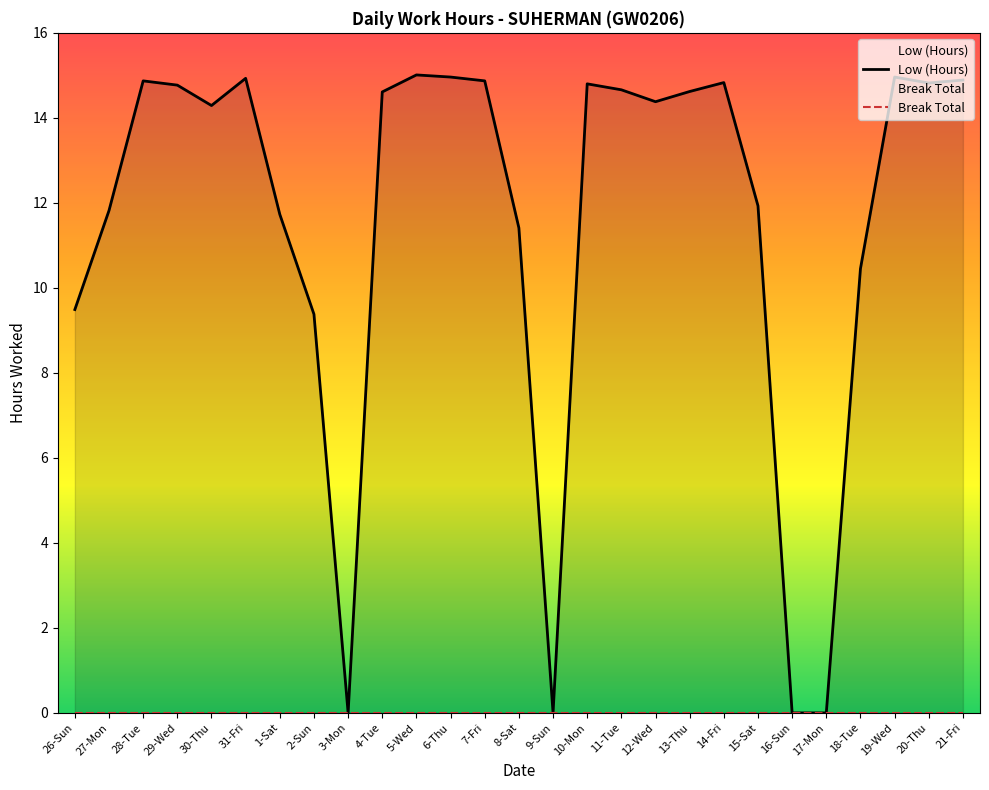

Reading left to right, extract all data points from this chart.

26-Sun=9.5	27-Mon=11.8	28-Tue=14.9	29-Wed=14.8	30-Thu=14.3	31-Fri=14.9	1-Sat=11.7	2-Sun=9.4	3-Mon=0.0	4-Tue=14.6	5-Wed=15.0	6-Thu=15.0	7-Fri=14.9	8-Sat=11.4	9-Sun=0.0	10-Mon=14.8	11-Tue=14.7	12-Wed=14.4	13-Thu=14.6	14-Fri=14.8	15-Sat=11.9	16-Sun=0.0	17-Mon=0.0	18-Tue=10.4	19-Wed=15.0	20-Thu=14.8	21-Fri=14.9